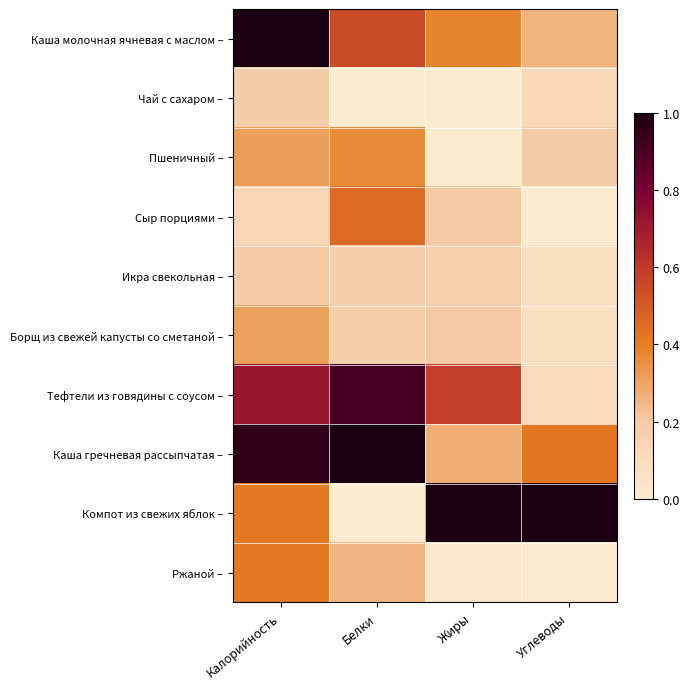

At Белки, list the series in order from largest to smallest.

Каша гречневая рассыпчатая –, Тефтели из говядины с соусом –, Каша молочная ячневая с маслом –, Сыр порциями –, Пшеничный –, Ржаной –, Икра свекольная –, Борщ из свежей капусты со сметаной –, Чай с сахаром –, Компот из свежих яблок –